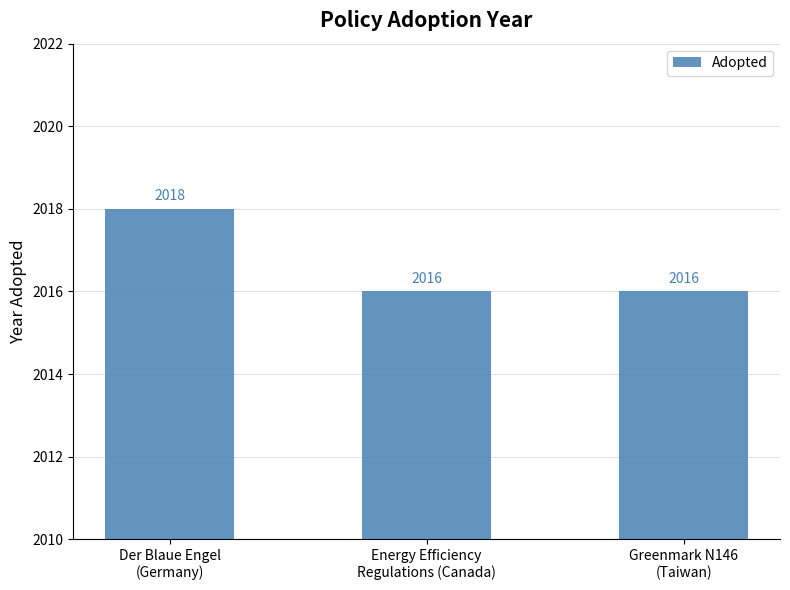

What is the value of the 2nd bar from the left?

2016